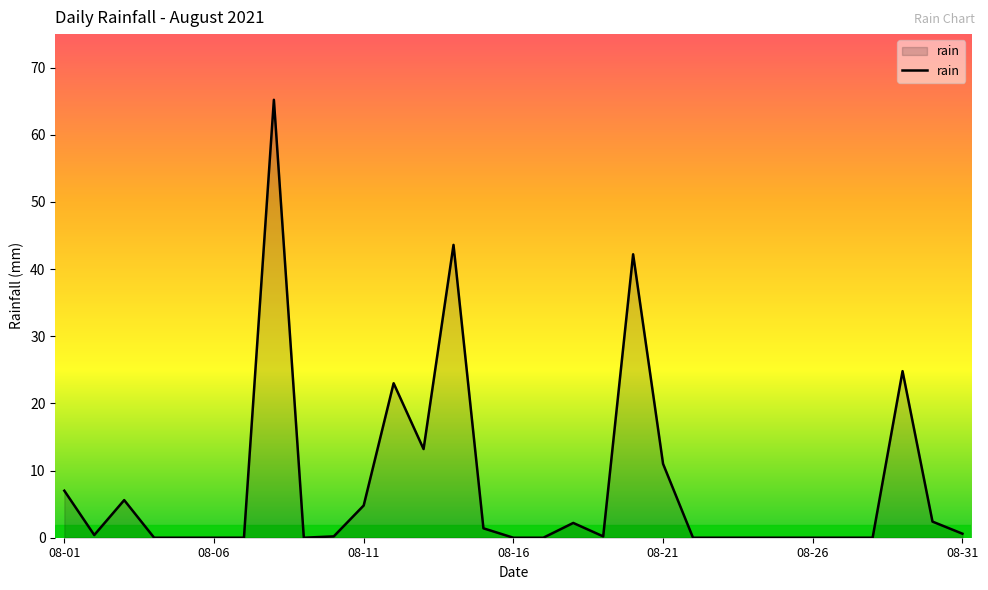

What is the difference between the maximum and minimum values?

65.2